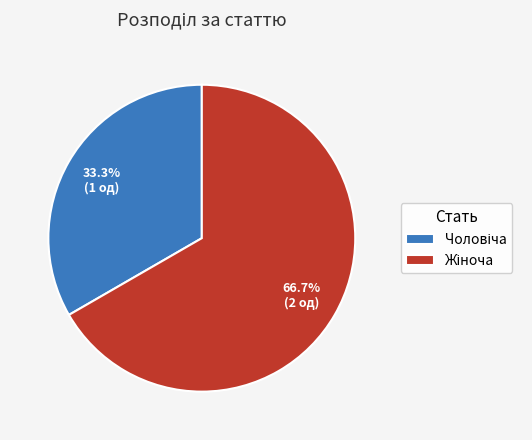

Does any single category account for the majority?

Yes